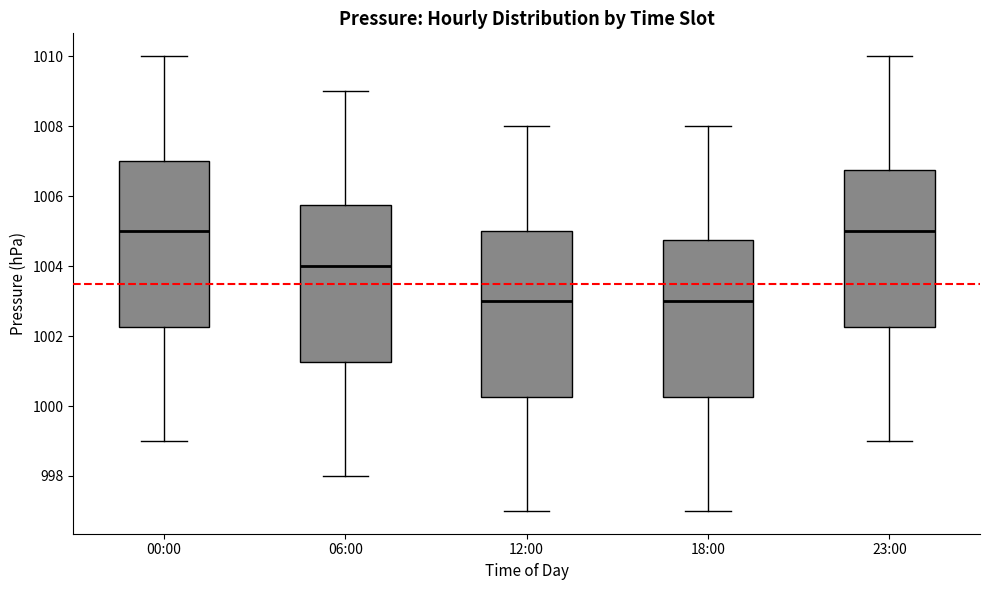

Where is the upper edge of the box for 23:00 on the y-axis? The values are not printed on the chart, so give them approximately, as read against the axis.

1006.8